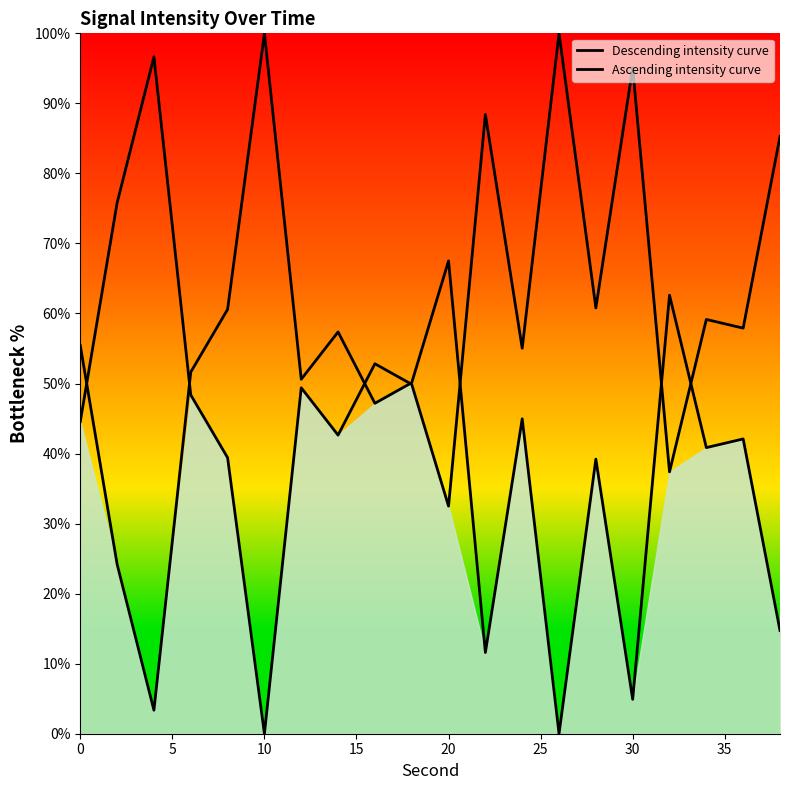

At how many categories does at least one series exceed 75?

7